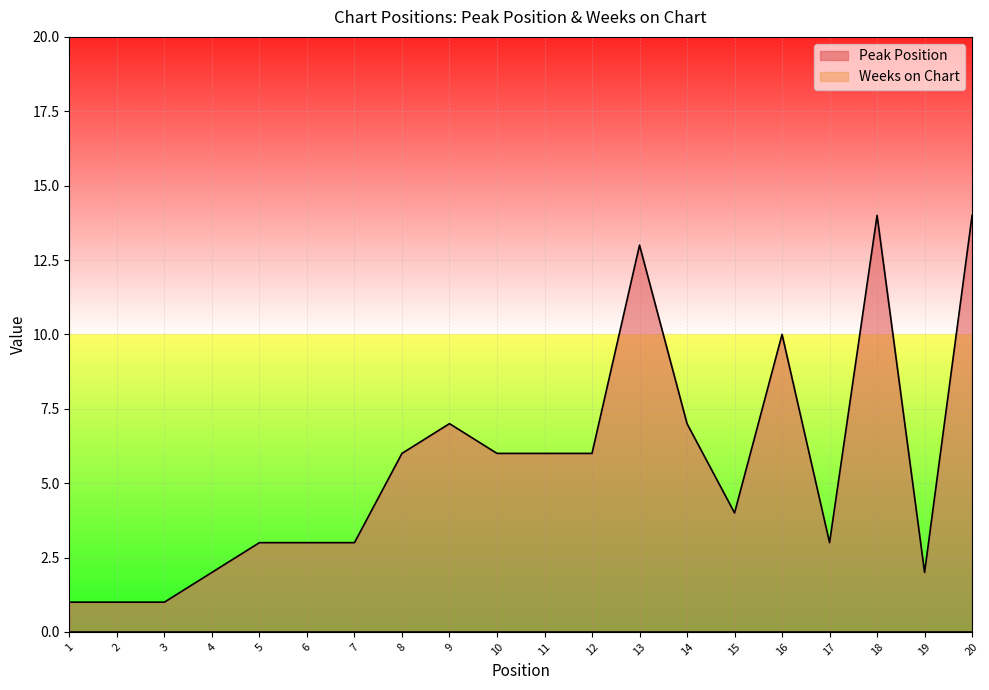

List the labels in order of value, smallest first.

1, 2, 3, 4, 19, 5, 6, 7, 17, 15, 8, 10, 11, 12, 9, 14, 16, 13, 18, 20